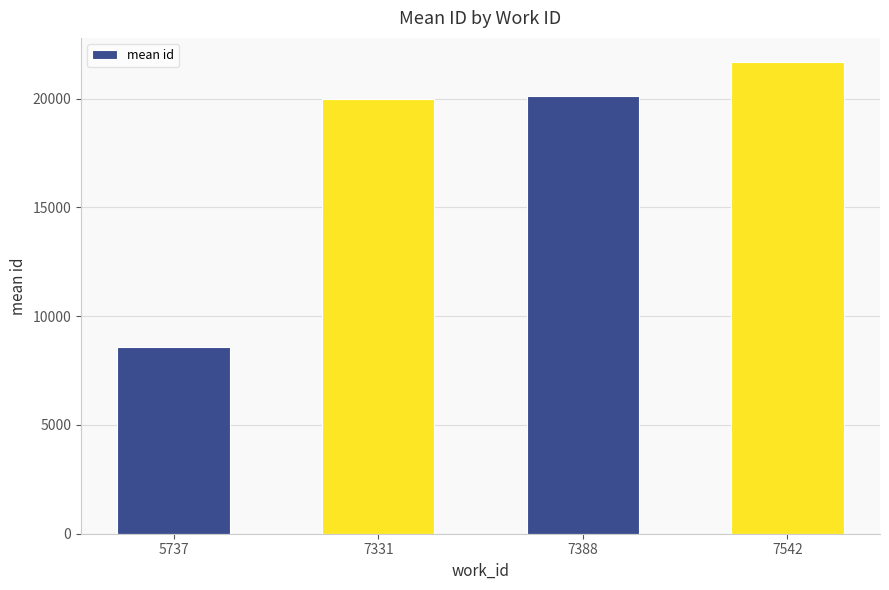

Is it true that the value at 7542 is 21701.5?

True